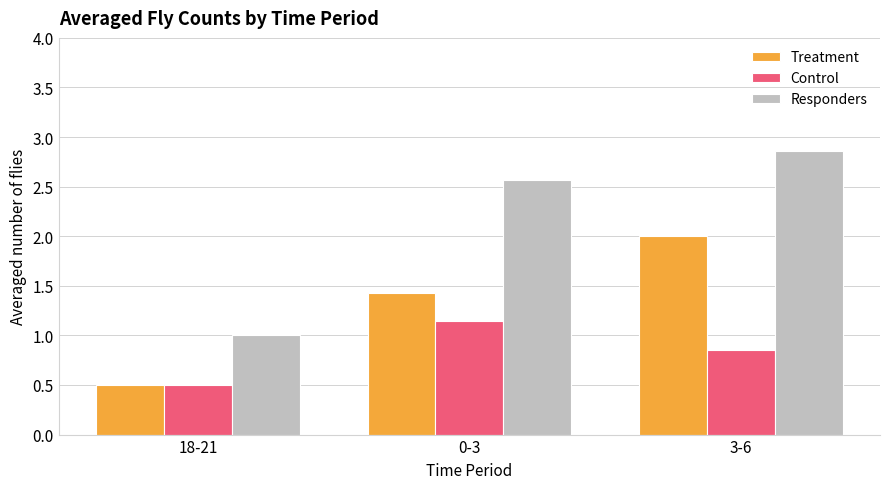

Is the value of Treatment at 18-21 greater than the value of Responders at 0-3?

No